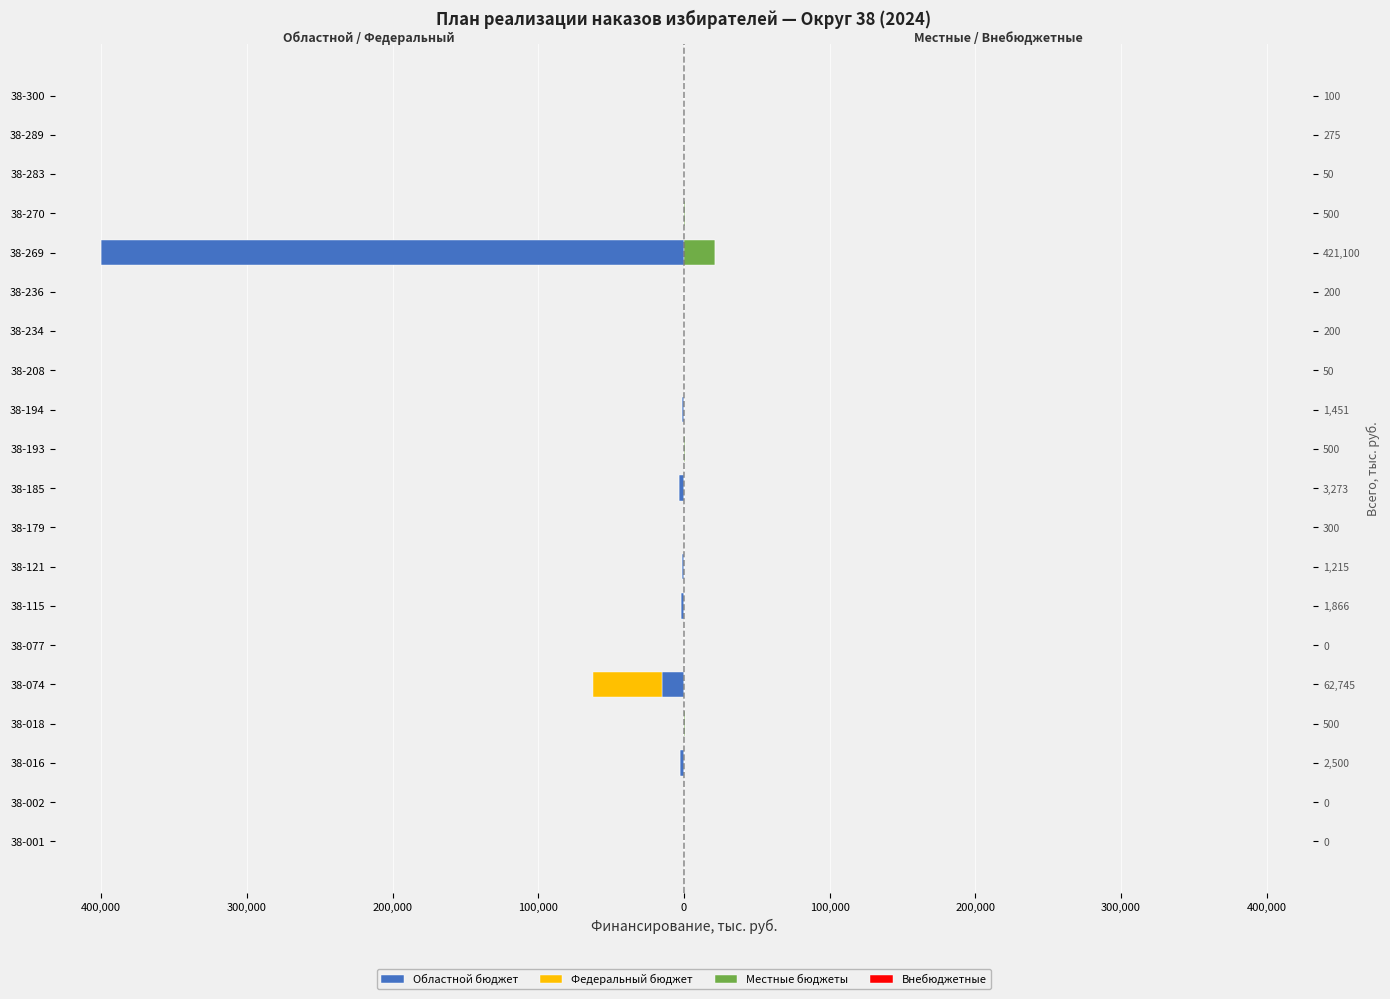

What is the difference between the maximum and minimum values in the Федеральный бюджет series?

47685.9